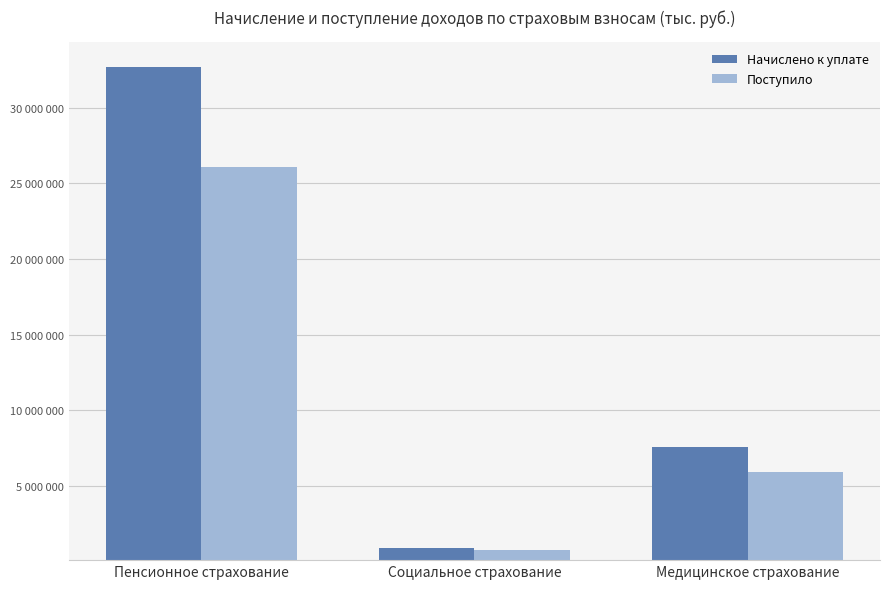

List the labels in order of Начислено к уплате value, largest first.

Пенсионное страхование, Медицинское страхование, Социальное страхование